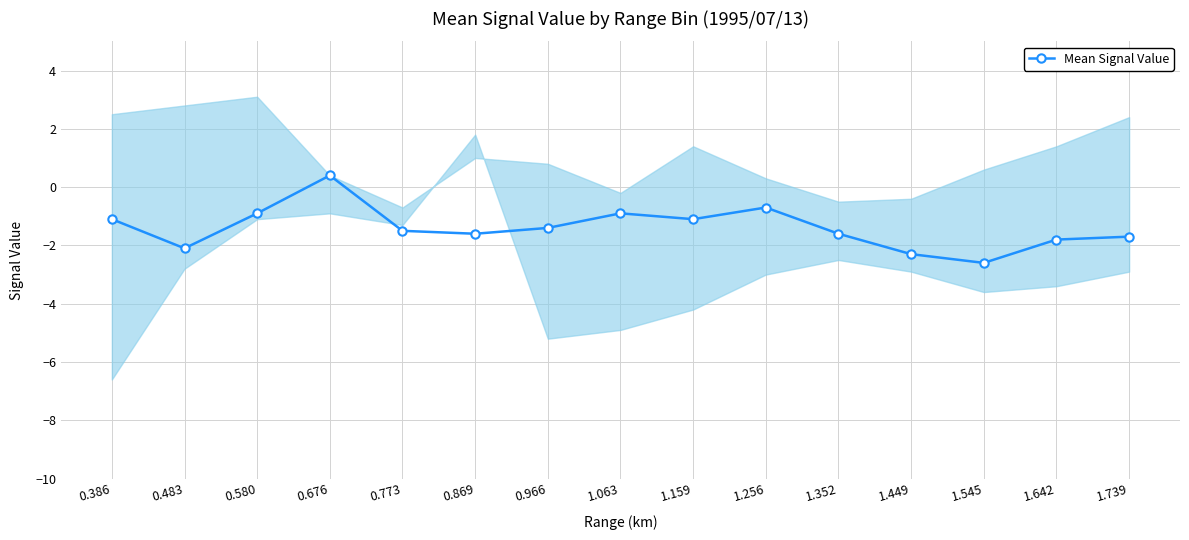

How many interior local peaks (higher than both neighbors) does the data have?

3